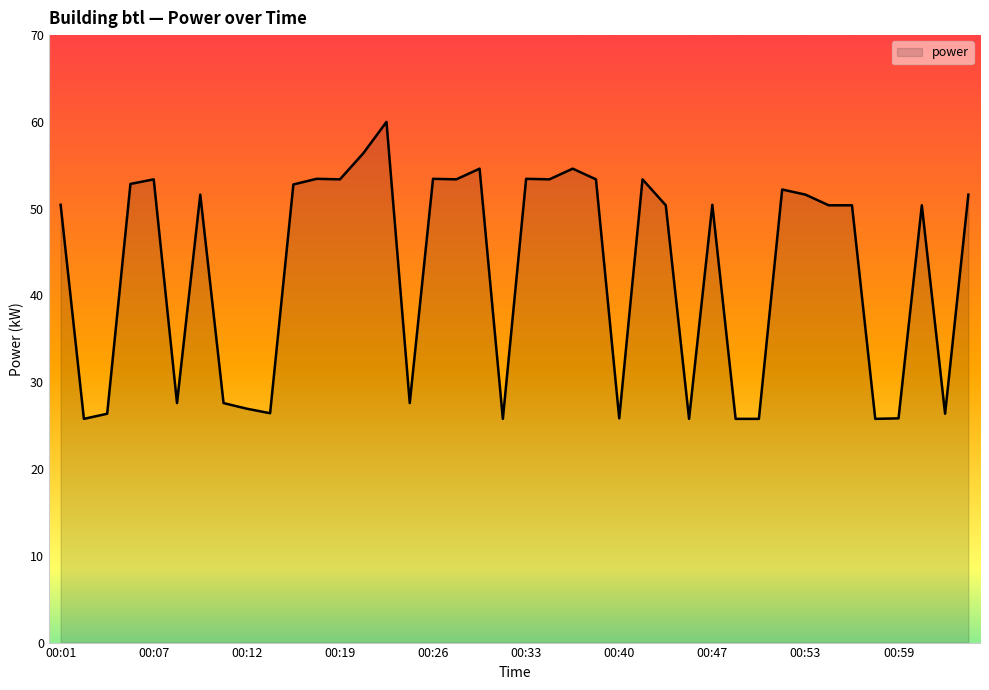

What is the minimum value shown in the chart?

25.8